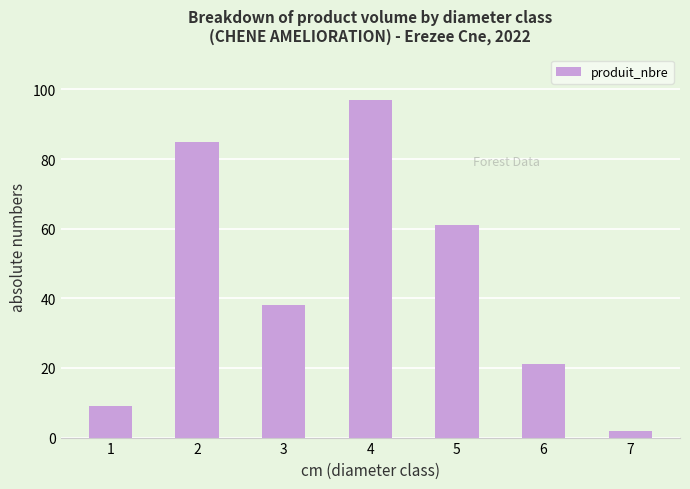

What is the greatest value displayed?

97